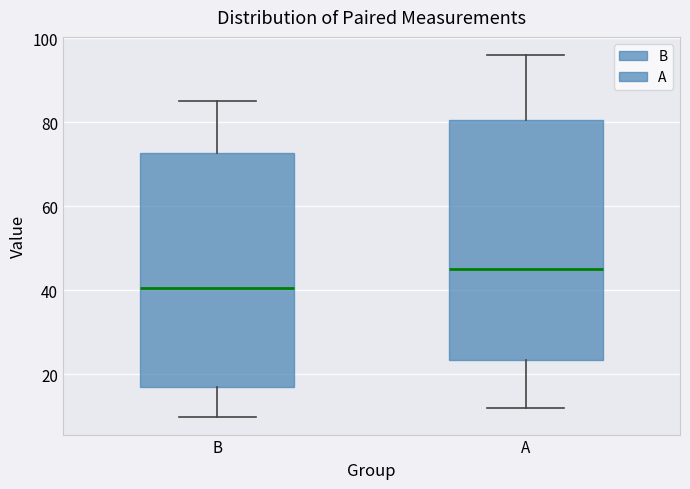

Where does the lower whisker of the box for B end on the y-axis? The values are not printed on the chart, so give them approximately, as read against the axis.

10